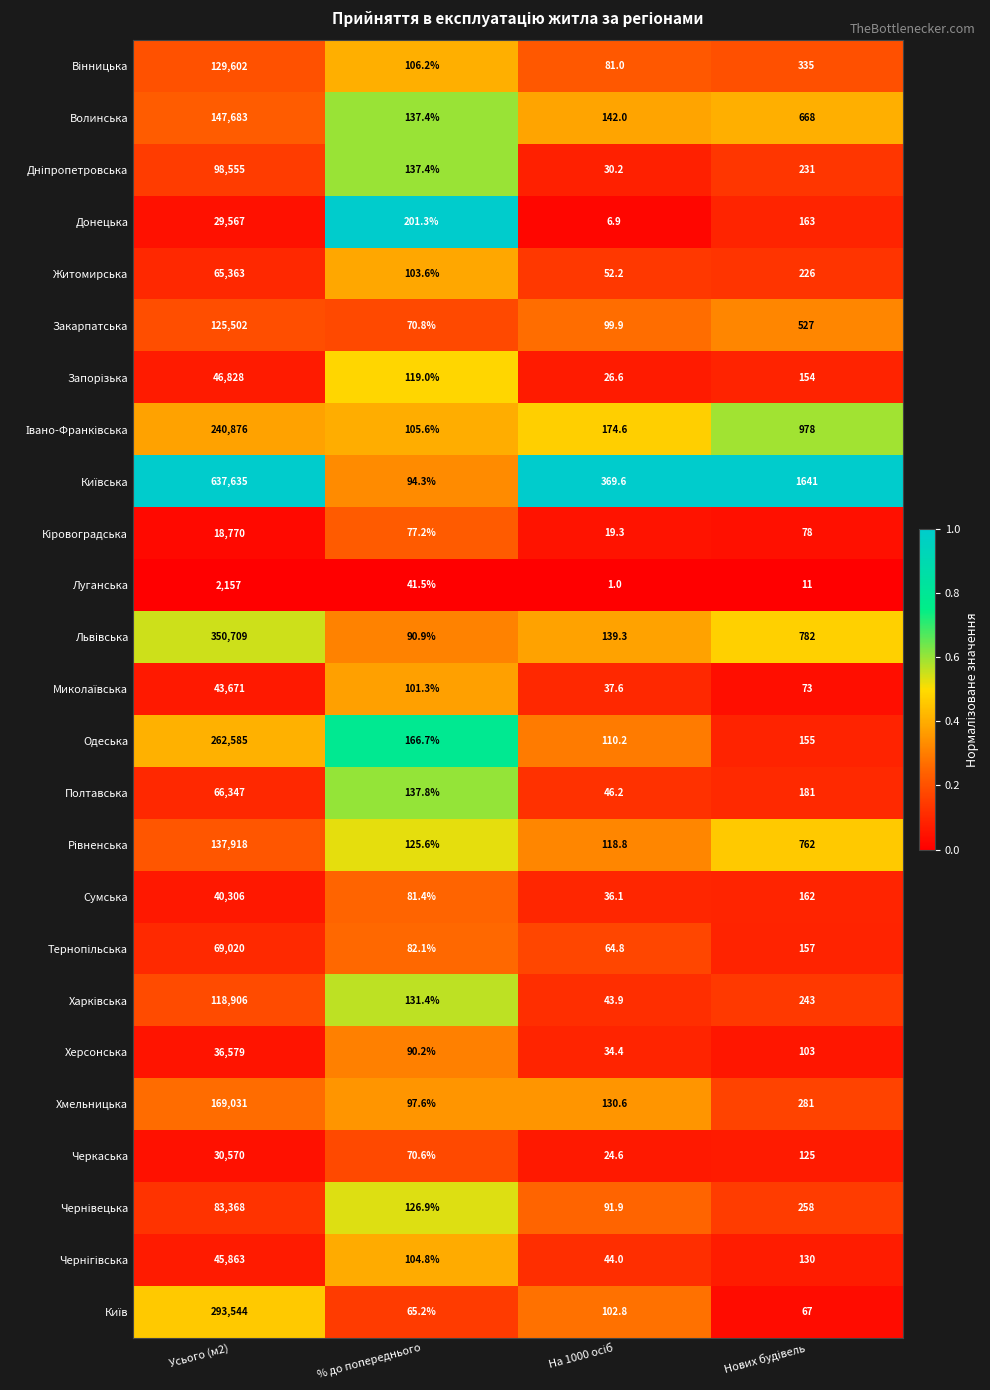

What is the difference between the highest and lowest values at % до попереднього?

159.8